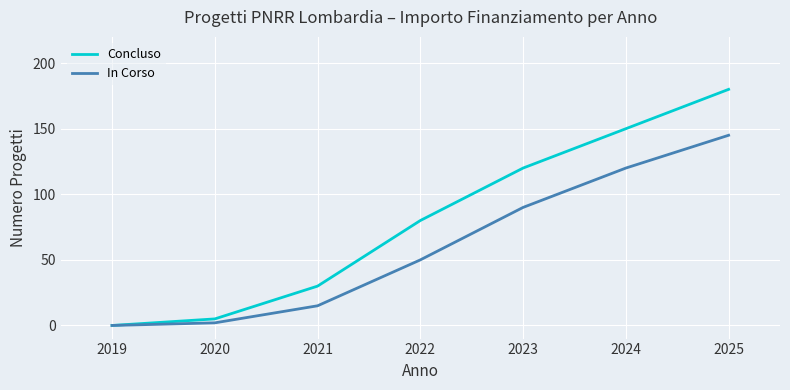

The value of In Corso at 2019 is 0. True or false?

True